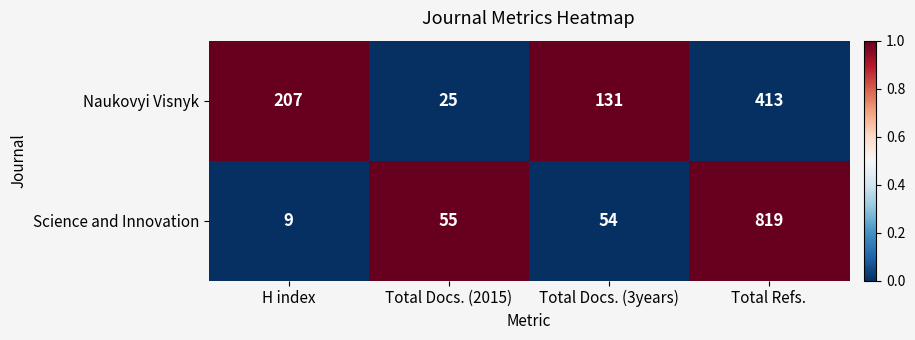

What is the sum of all Science and Innovation values?

937